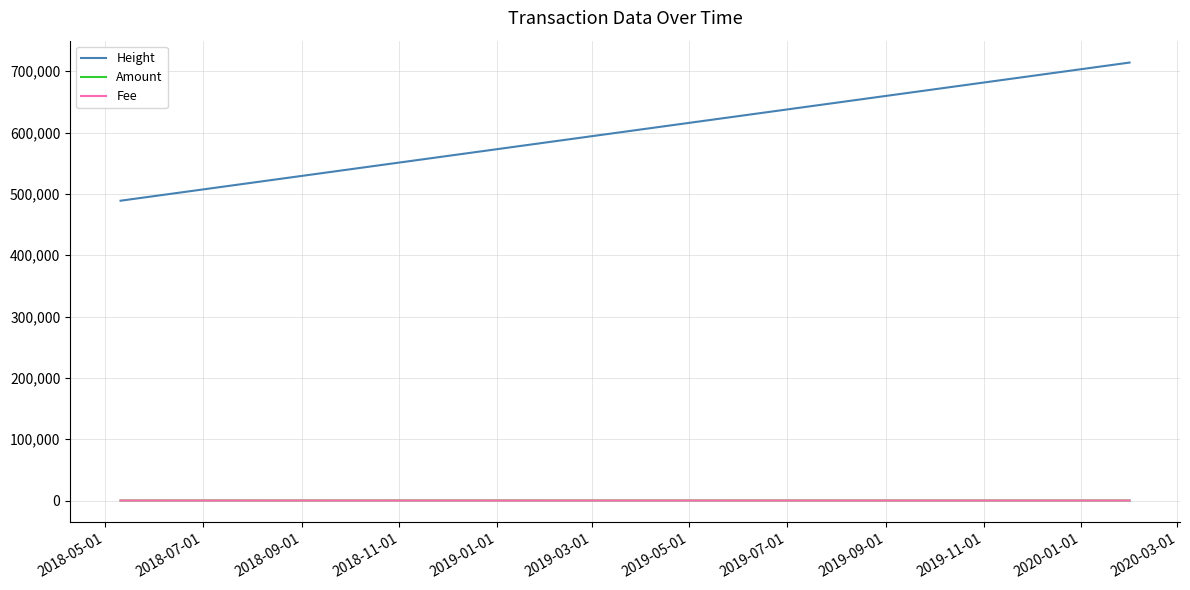

Which series has the largest range (max minus min)?

Height